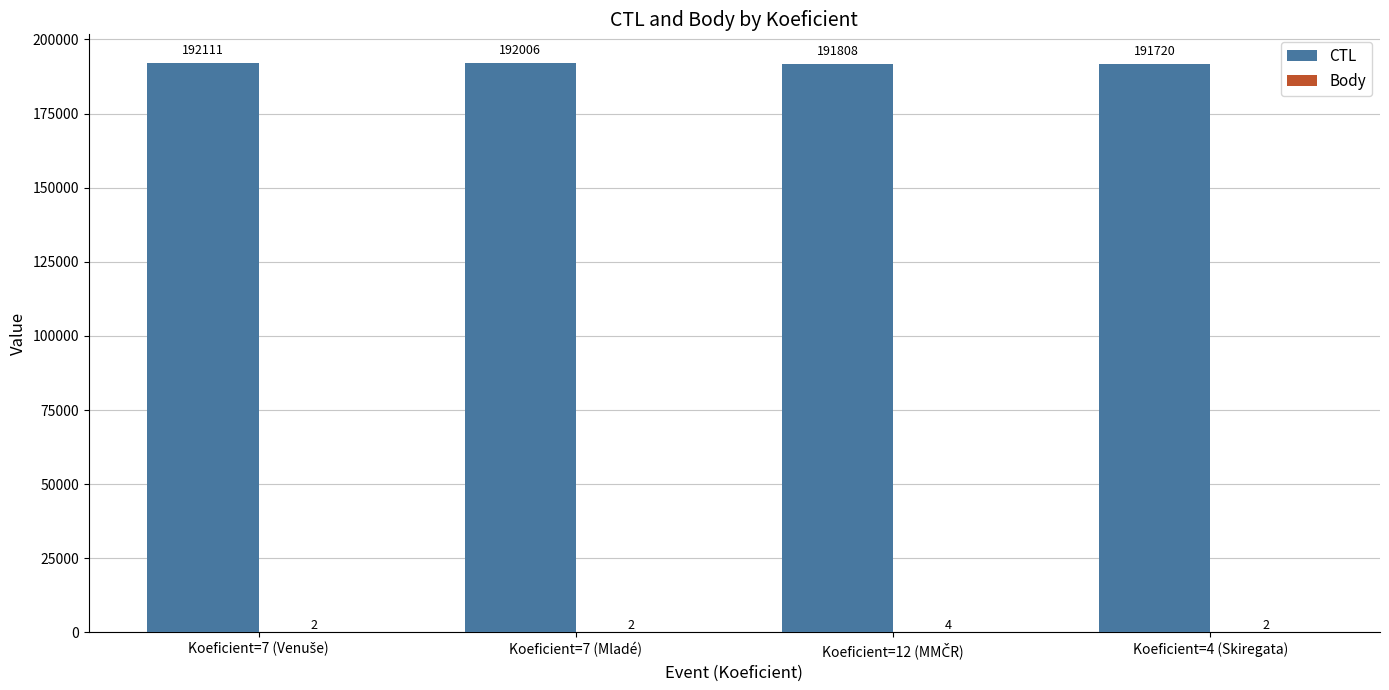

Where is CTL nearest to the value 191915?

Koeficient=7 (Mladé)